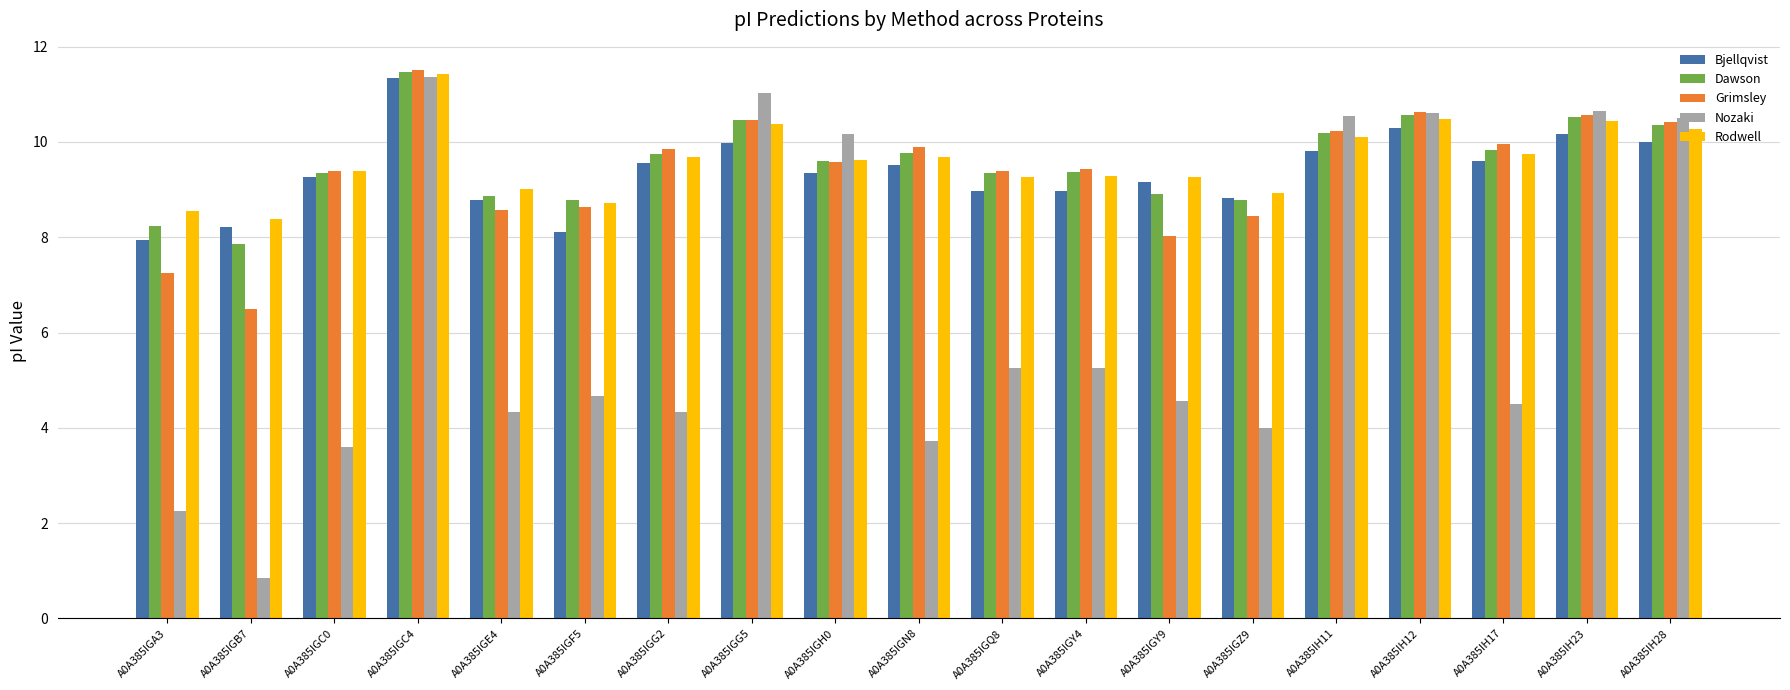

What is the label of the 16th bar from the right?

A0A385IGC4